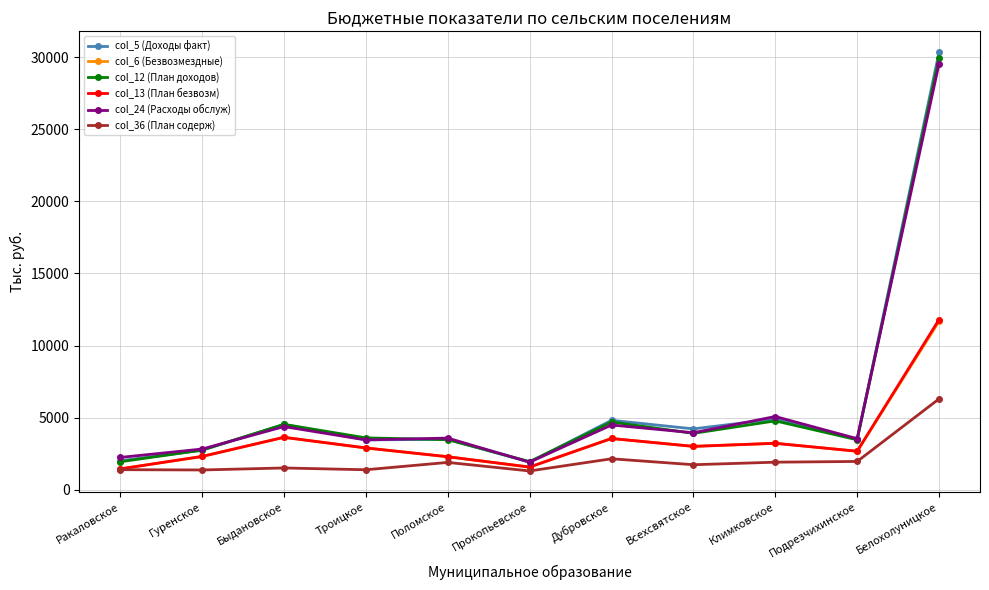

Which series has the largest range (max minus min)?

col_5 (Доходы факт)